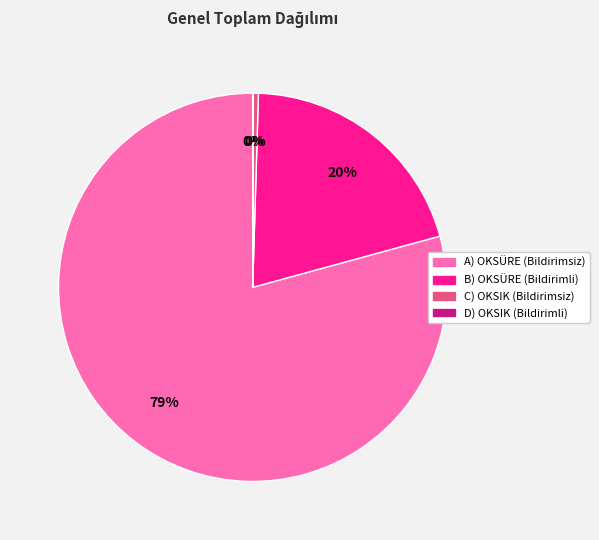

Is there a majority slice in this chart?

Yes